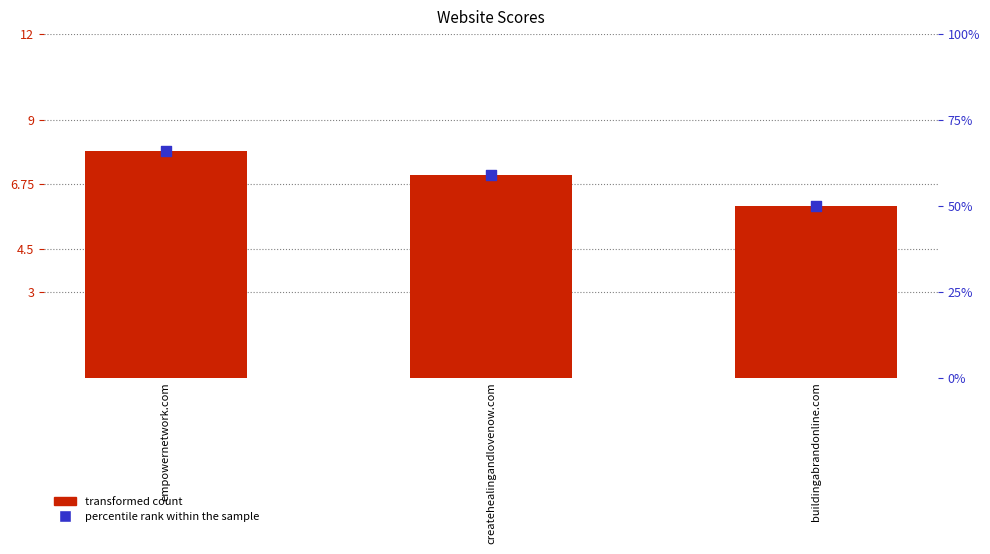

What are all the series names shown in the legend?

transformed count, percentile rank within the sample